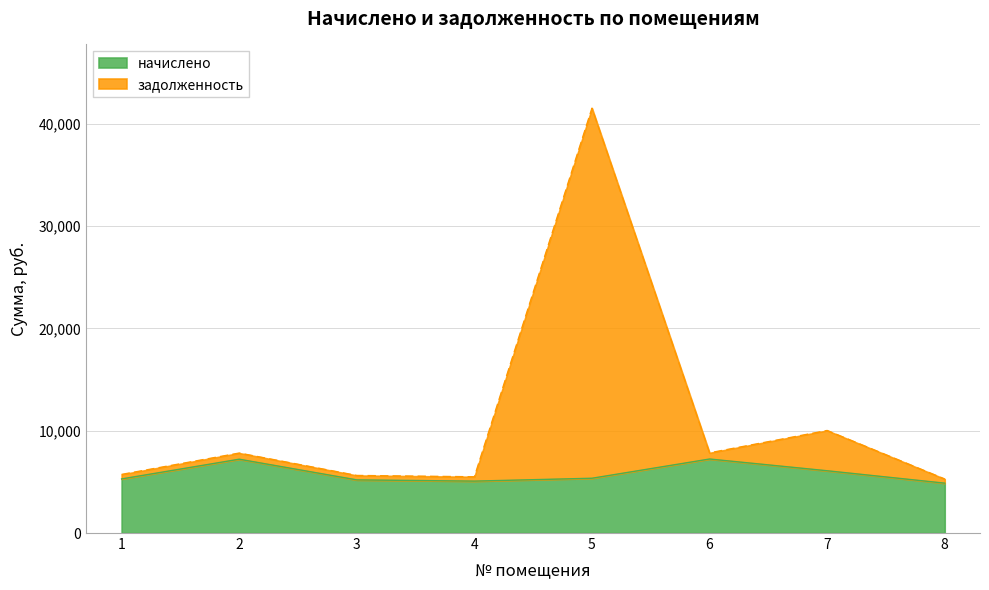

True or false: начислено and задолженность cross at least once.

False